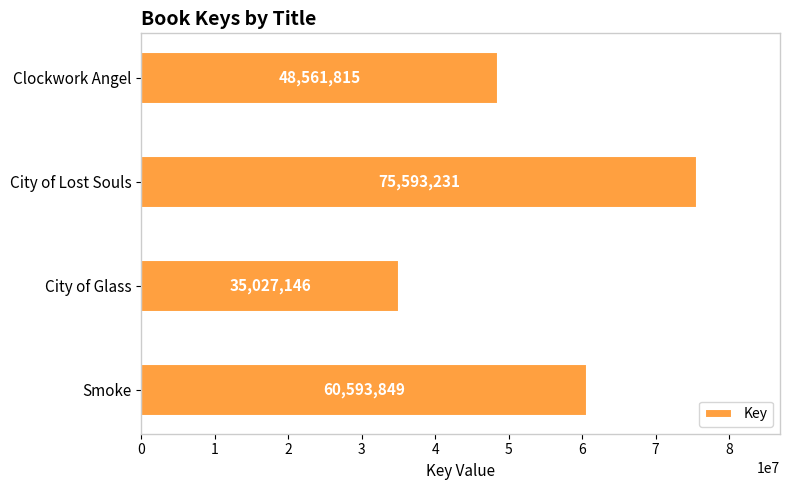

What is the sum of all values?

219776041